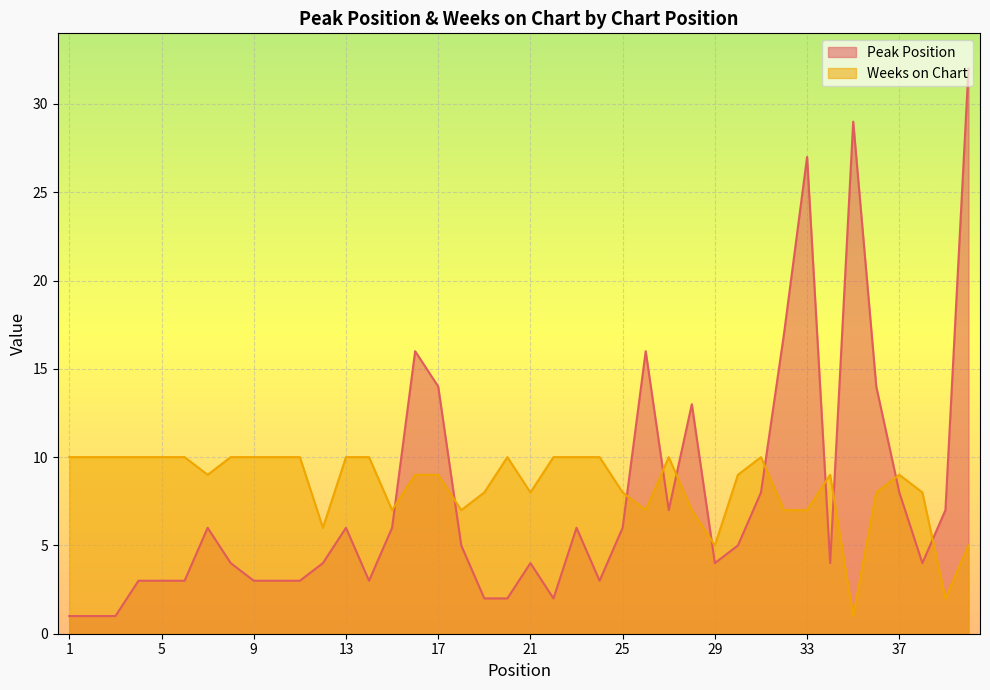

The value of Weeks on Chart at 38 is 11. True or false?

False